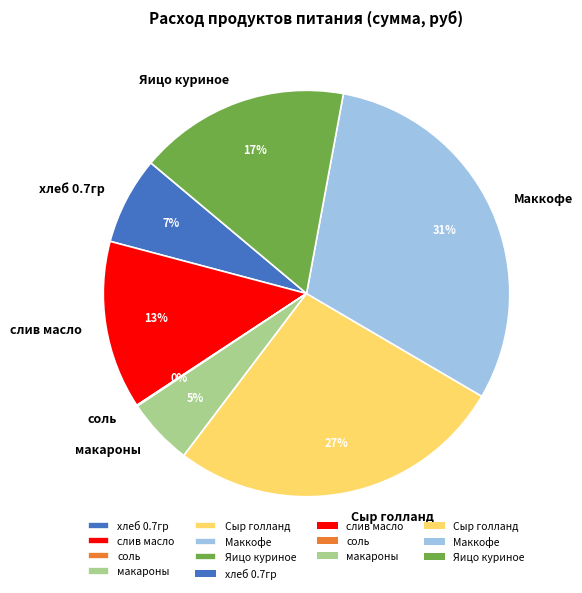

Which has a higher value, слив масло or макароны?

слив масло